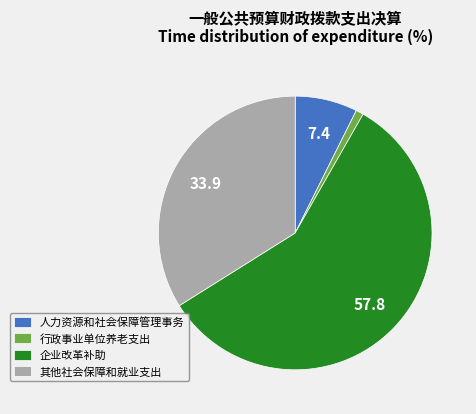

Does any single category account for the majority?

Yes